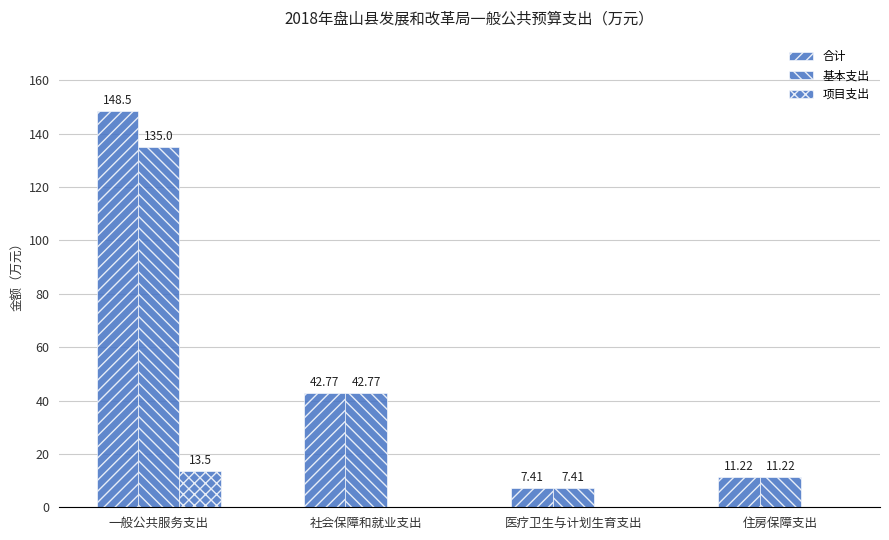

Are the bars grouped side by side (vs. stacked)?

Yes